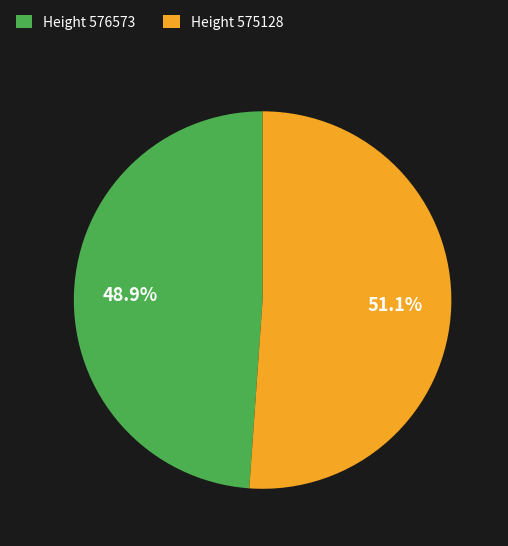

Does any single category account for the majority?

Yes